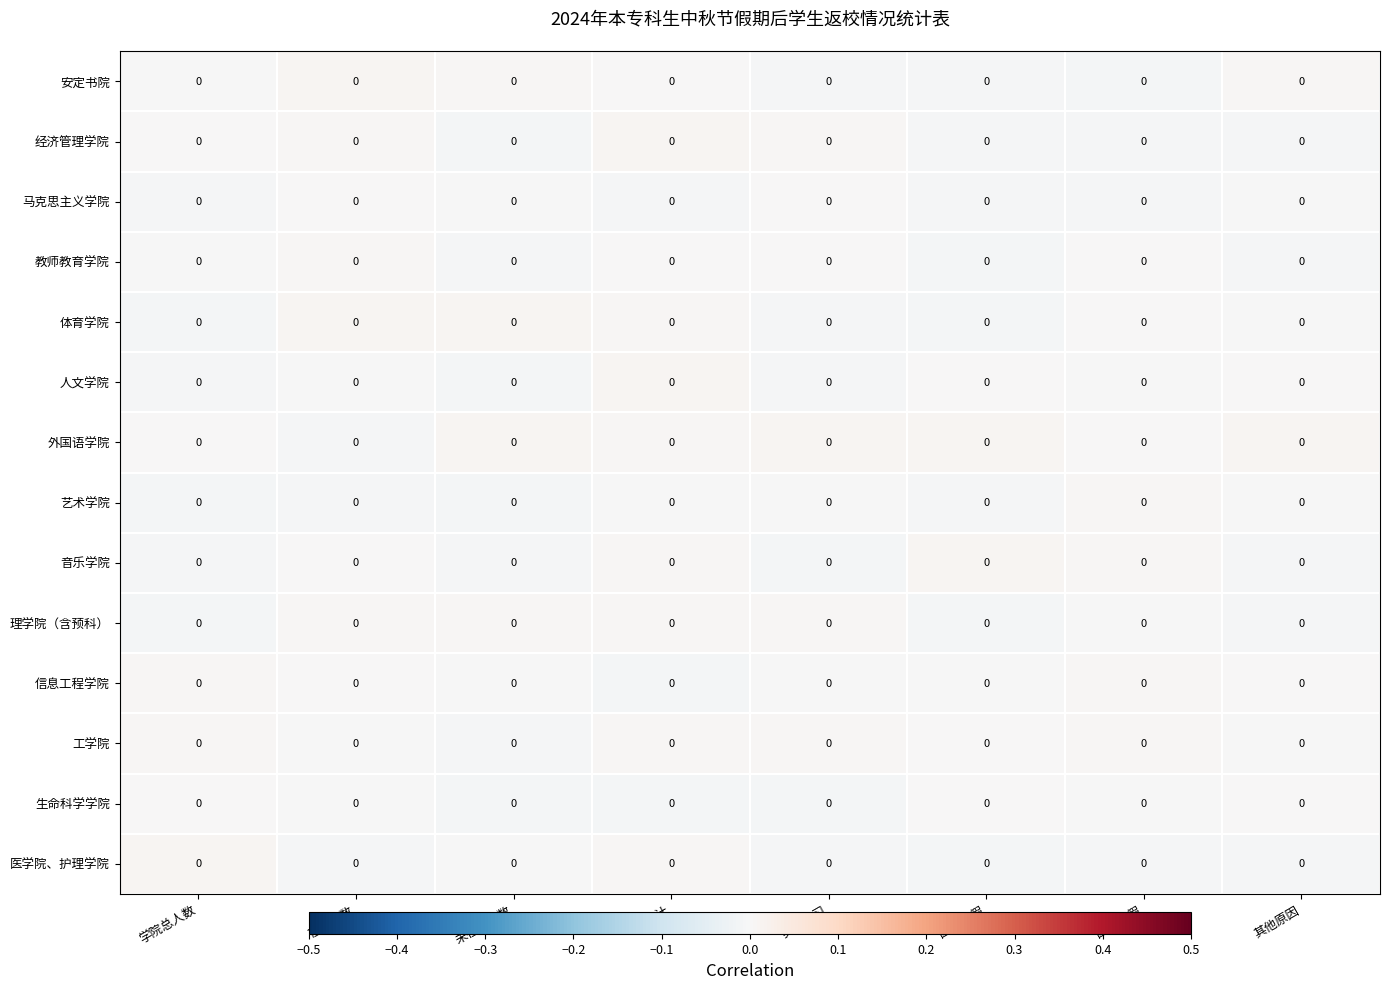

Reading left to right, transcribe all the data shown in this chart.

安定书院: 学院总人数=0.0	在校人数=0.0	未在校人数=0.0	小计=0.0	实习见习=0.0	因病请假=0.0	因事请假=0.0	其他原因=0.0
经济管理学院: 学院总人数=0.0	在校人数=0.0	未在校人数=0.0	小计=0.0	实习见习=0.0	因病请假=0.0	因事请假=0.0	其他原因=0.0
马克思主义学院: 学院总人数=0.0	在校人数=0.0	未在校人数=0.0	小计=0.0	实习见习=0.0	因病请假=0.0	因事请假=0.0	其他原因=0.0
教师教育学院: 学院总人数=0.0	在校人数=0.0	未在校人数=0.0	小计=0.0	实习见习=0.0	因病请假=0.0	因事请假=0.0	其他原因=0.0
体育学院: 学院总人数=0.0	在校人数=0.0	未在校人数=0.0	小计=0.0	实习见习=0.0	因病请假=0.0	因事请假=0.0	其他原因=0.0
人文学院: 学院总人数=0.0	在校人数=0.0	未在校人数=0.0	小计=0.0	实习见习=0.0	因病请假=0.0	因事请假=0.0	其他原因=0.0
外国语学院: 学院总人数=0.0	在校人数=0.0	未在校人数=0.0	小计=0.0	实习见习=0.0	因病请假=0.0	因事请假=0.0	其他原因=0.0
艺术学院: 学院总人数=0.0	在校人数=0.0	未在校人数=0.0	小计=0.0	实习见习=0.0	因病请假=0.0	因事请假=0.0	其他原因=0.0
音乐学院: 学院总人数=0.0	在校人数=0.0	未在校人数=0.0	小计=0.0	实习见习=0.0	因病请假=0.0	因事请假=0.0	其他原因=0.0
理学院（含预科）: 学院总人数=0.0	在校人数=0.0	未在校人数=0.0	小计=0.0	实习见习=0.0	因病请假=0.0	因事请假=0.0	其他原因=0.0
信息工程学院: 学院总人数=0.0	在校人数=0.0	未在校人数=0.0	小计=0.0	实习见习=0.0	因病请假=0.0	因事请假=0.0	其他原因=0.0
工学院: 学院总人数=0.0	在校人数=0.0	未在校人数=0.0	小计=0.0	实习见习=0.0	因病请假=0.0	因事请假=0.0	其他原因=0.0
生命科学学院: 学院总人数=0.0	在校人数=0.0	未在校人数=0.0	小计=0.0	实习见习=0.0	因病请假=0.0	因事请假=0.0	其他原因=0.0
医学院、护理学院: 学院总人数=0.0	在校人数=0.0	未在校人数=0.0	小计=0.0	实习见习=0.0	因病请假=0.0	因事请假=0.0	其他原因=0.0